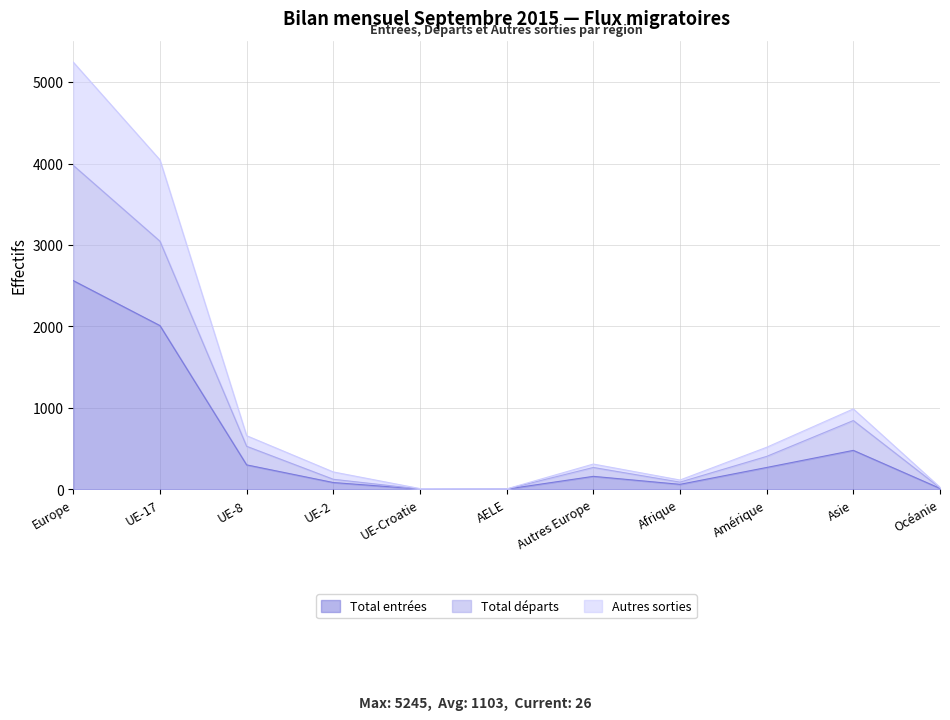

True or false: Total départs has a value of 2 at AELE.

False